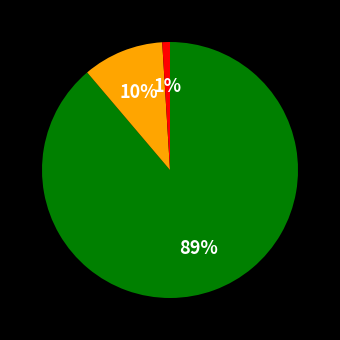

How many segments does this pie chart have?

3